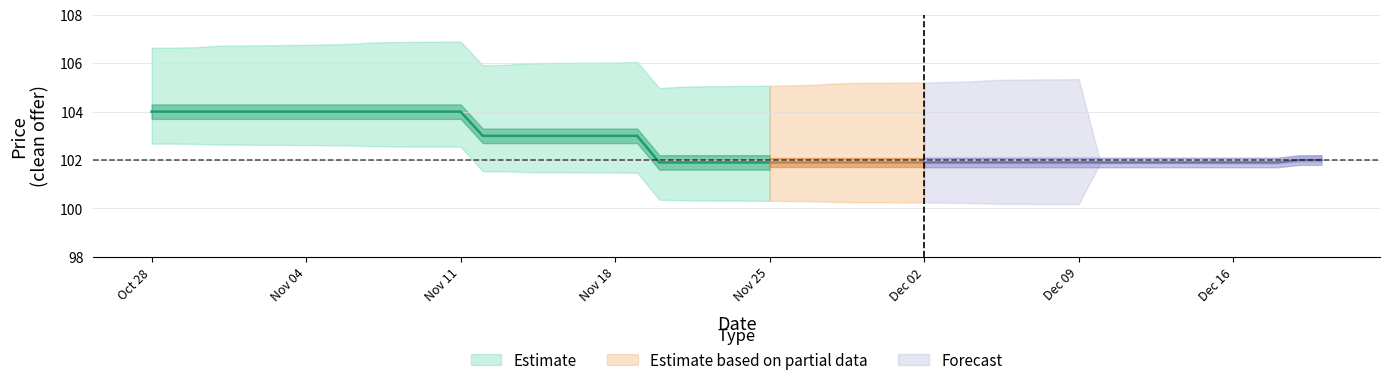

What is the difference between the maximum and second lowest values?

2.1